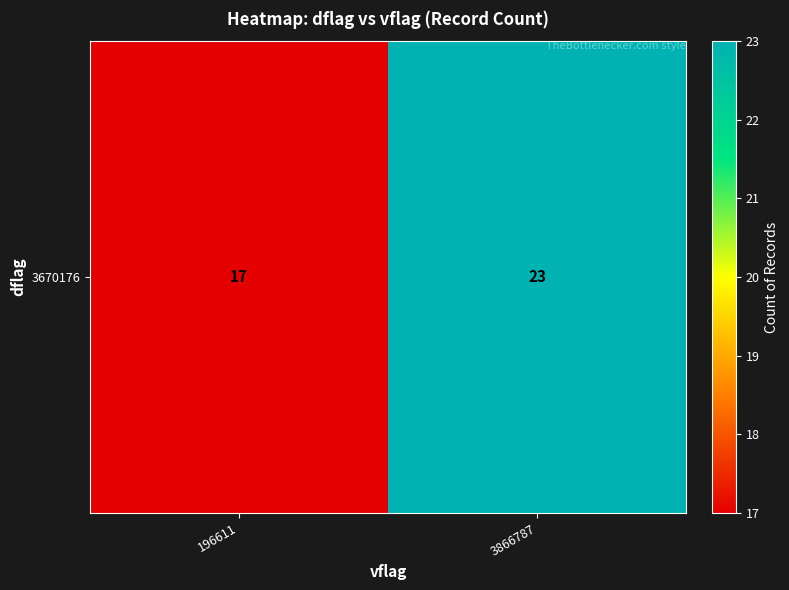

List the labels in order of value, smallest first.

196611, 3866787